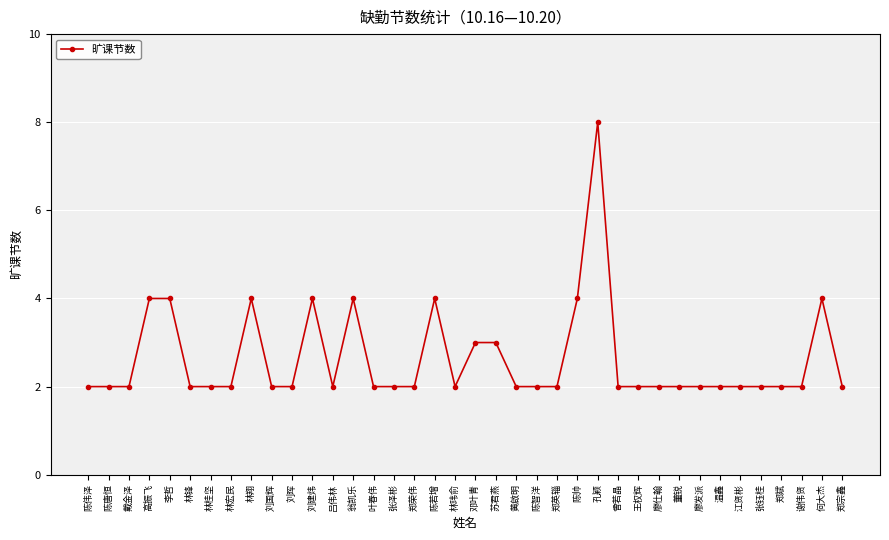

What is the change in value from 翁凯乐 to 林玮俞?

-2